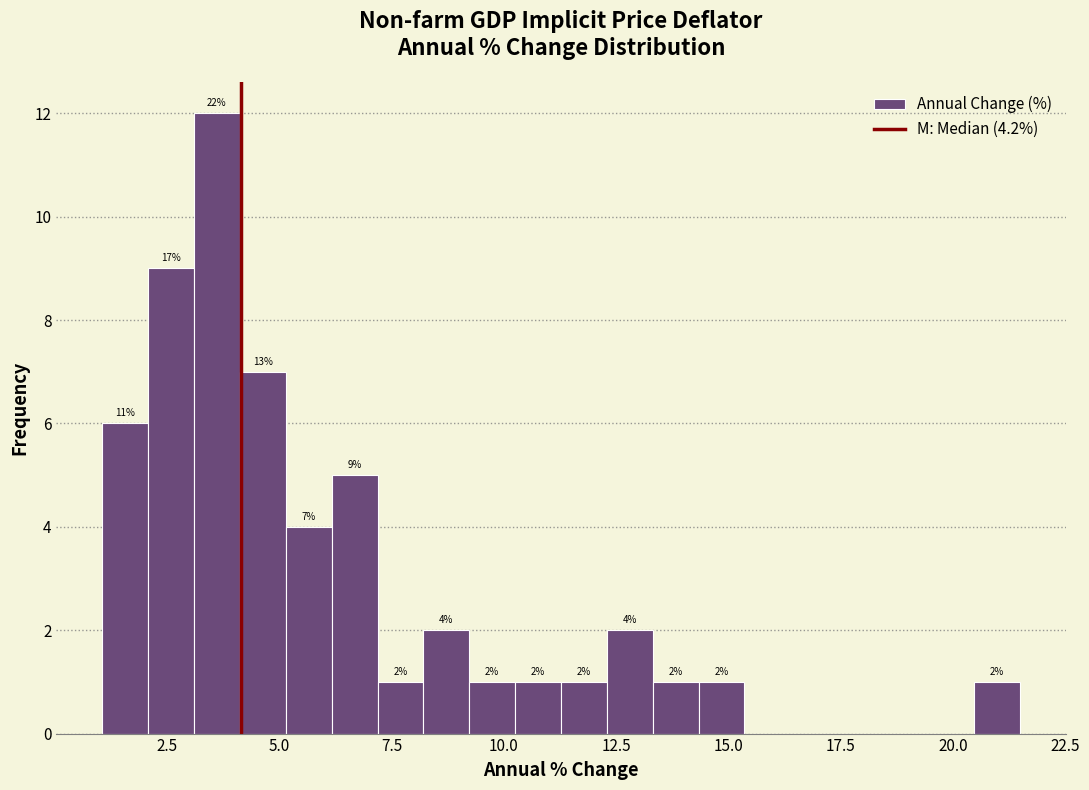

Read against the x-axis, roughly where is the centre of the tallest bar?

3.5